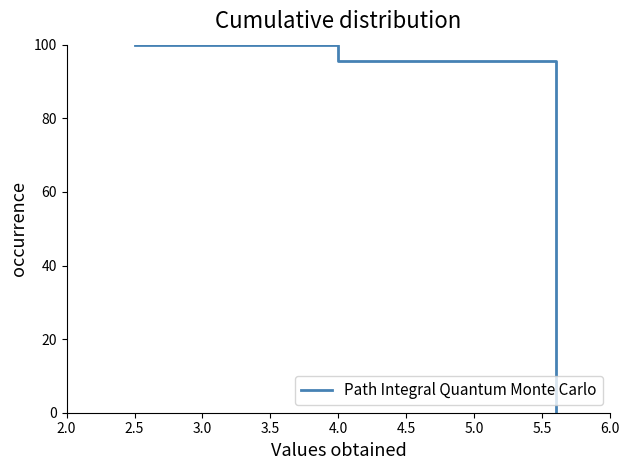

What is the sum of all values?

195.5